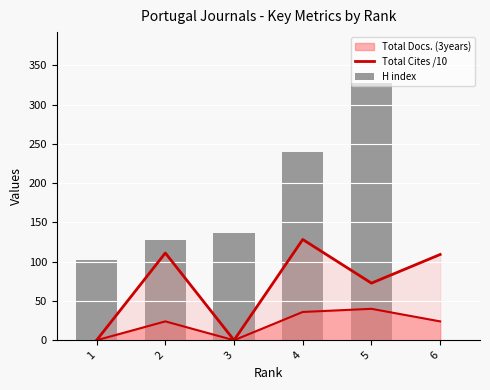

At how many categories does at least one series exceed 312?

1